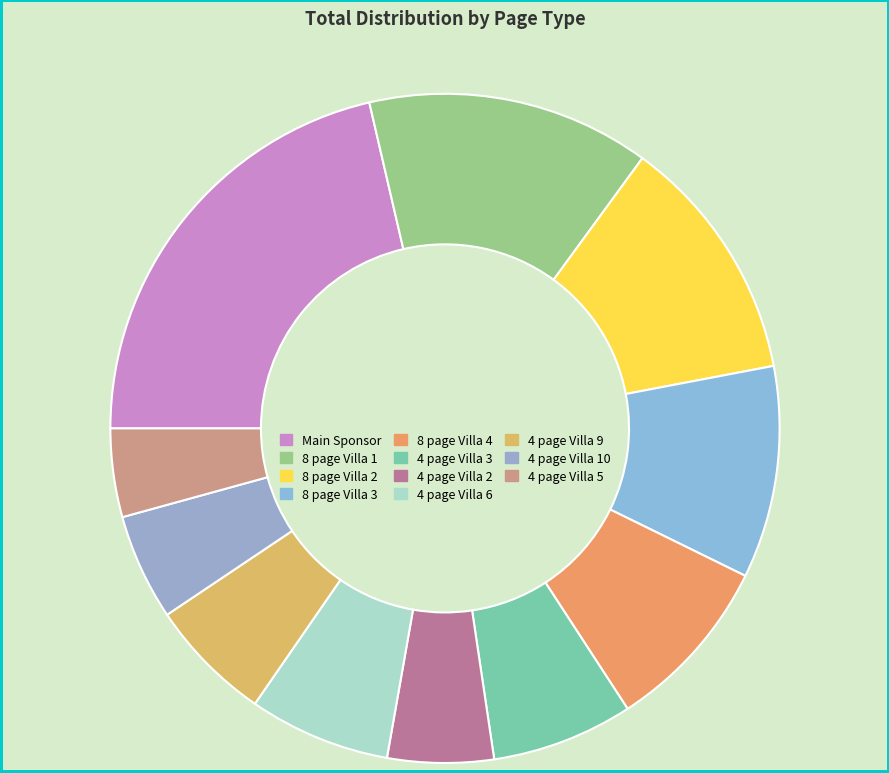

Between 8 page Villa 2 and 4 page Villa 10, which is larger?

8 page Villa 2